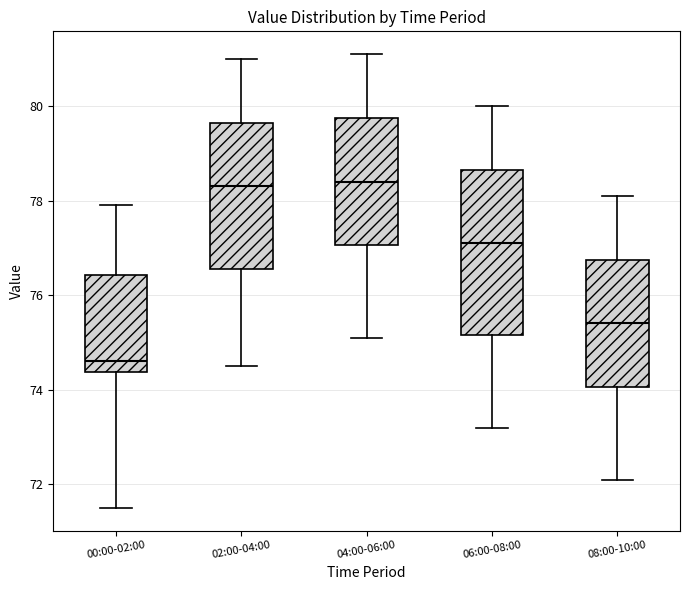

Where is the upper edge of the box for 02:00-04:00 on the y-axis? The values are not printed on the chart, so give them approximately, as read against the axis.

79.6